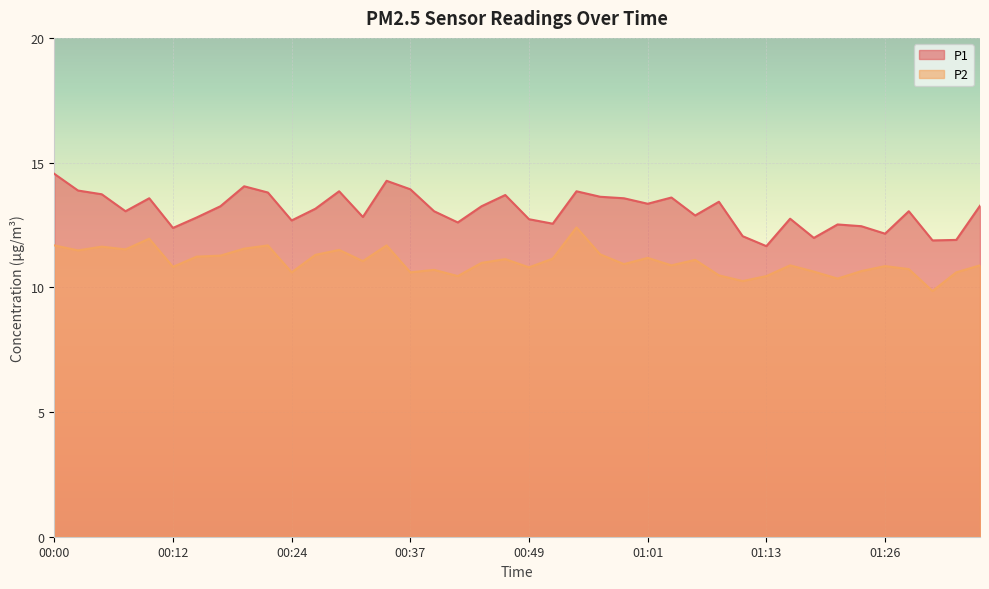

What are all the series names shown in the legend?

P1, P2